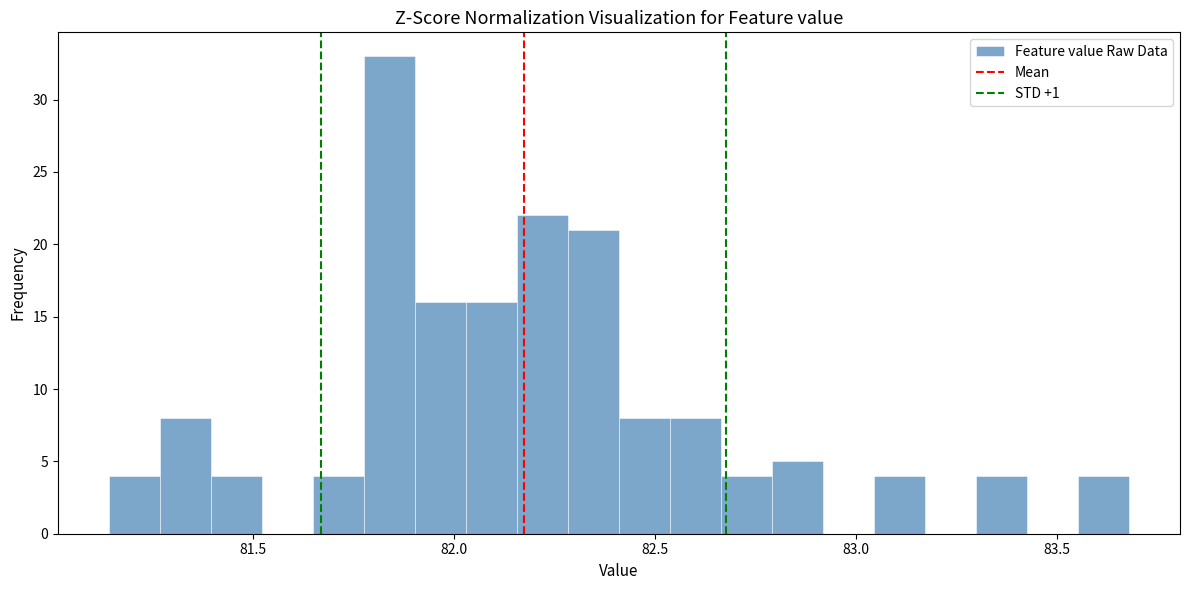

Read against the x-axis, roughly where is the centre of the tallest bar?

81.85